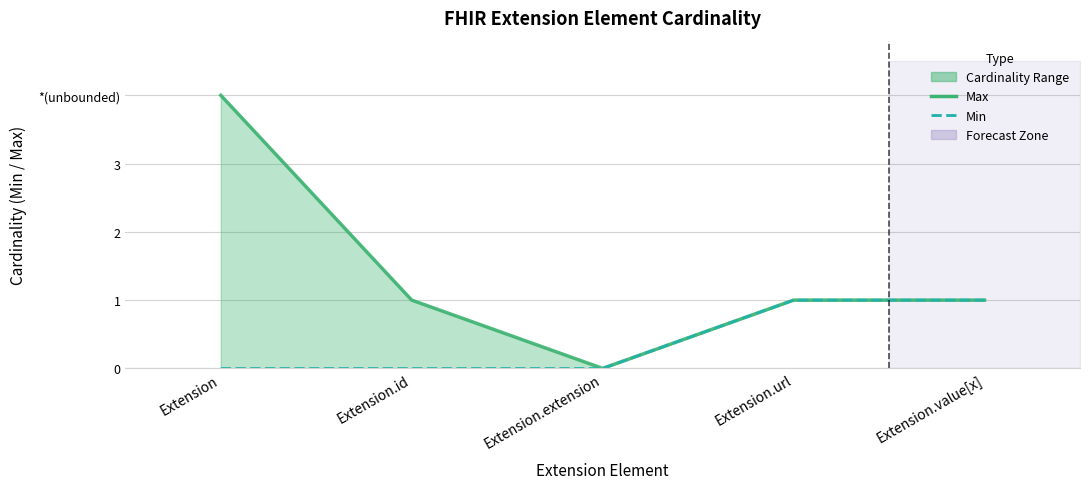

Is it true that Min equals 1 at Extension.value[x]?

True